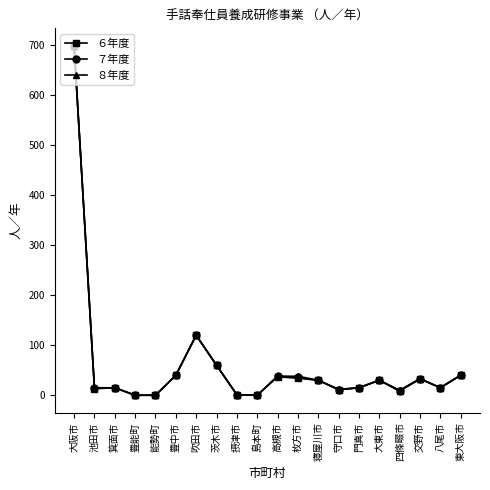

What are all the series names shown in the legend?

６年度, ７年度, ８年度